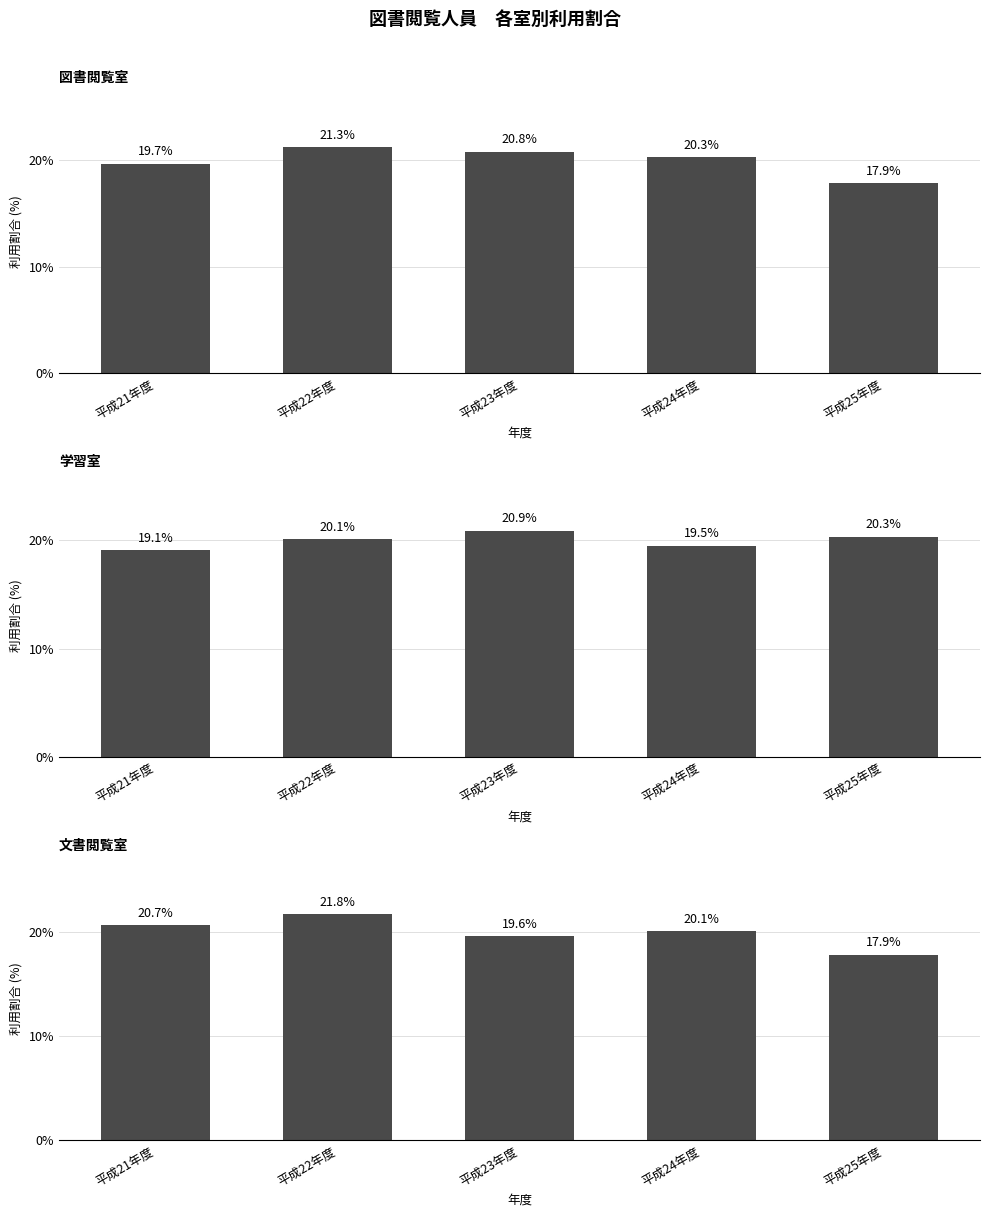

True or false: 学習室 has a value of 20.1 at 平成22年度.

True